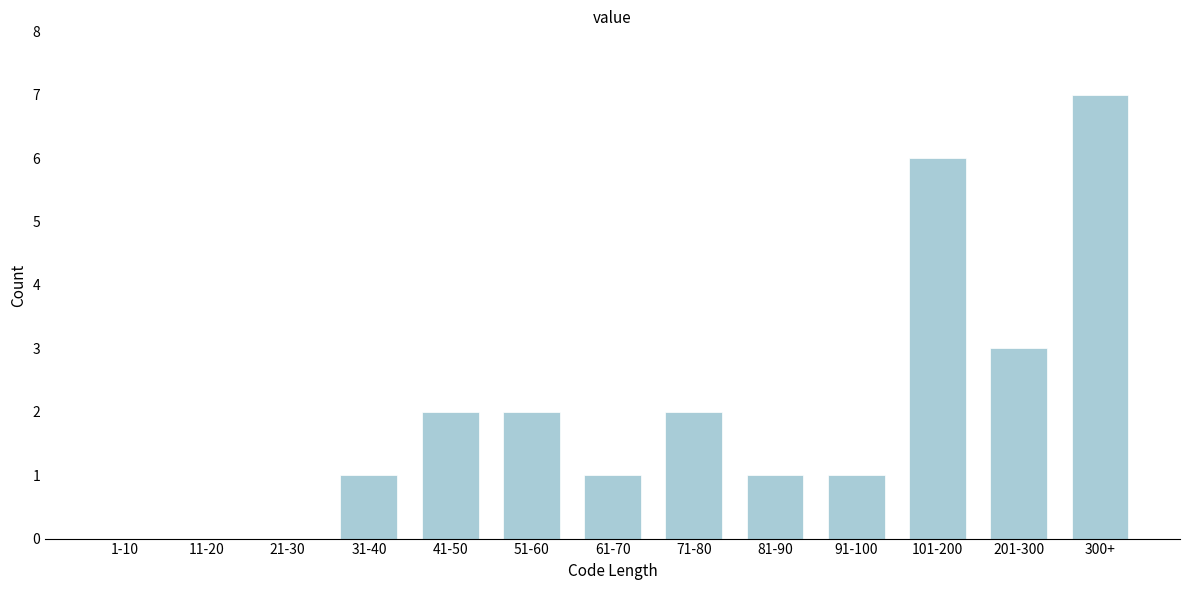

Reading left to right, what are all the values shown in this chart?

1-10=0	11-20=0	21-30=0	31-40=1	41-50=2	51-60=2	61-70=1	71-80=2	81-90=1	91-100=1	101-200=6	201-300=3	300+=7